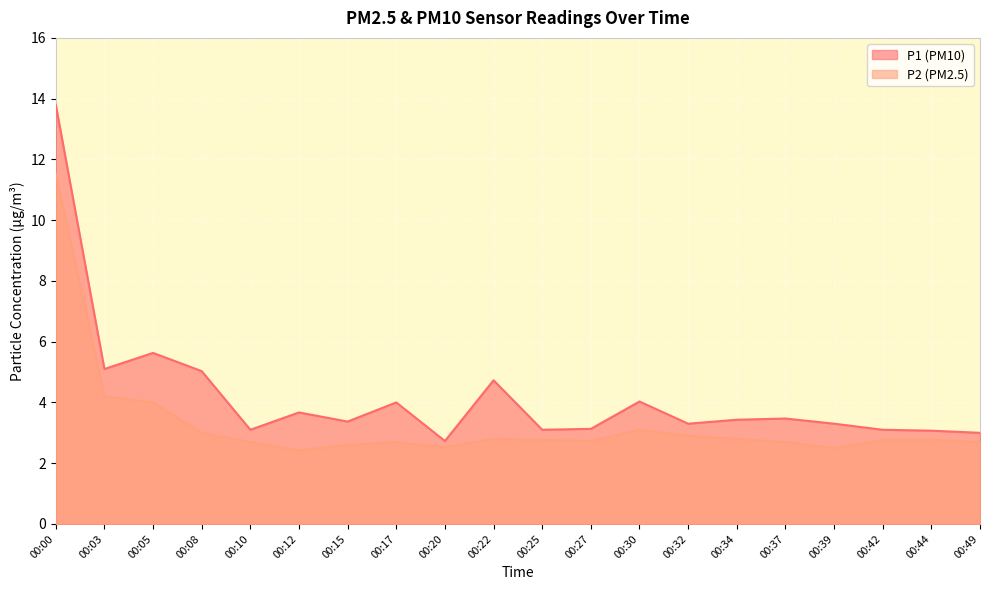

What is the highest value of the P1 series?

13.8